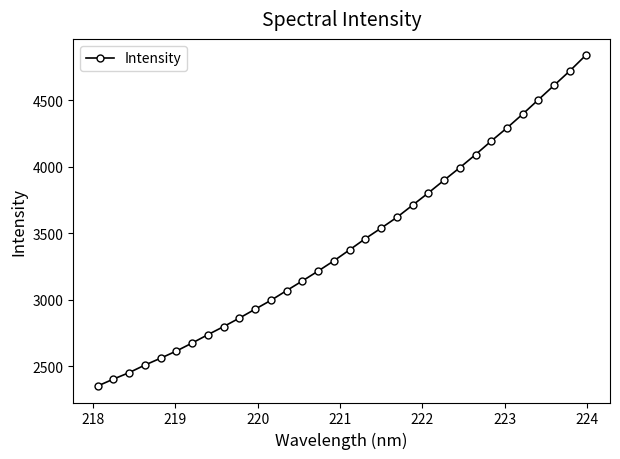

What is the greatest value displayed?

4835.4